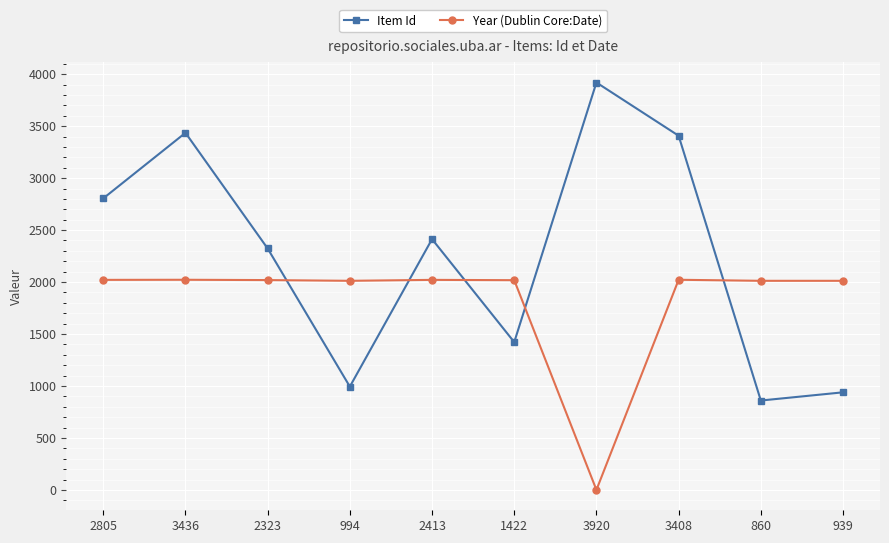

Between which two adjacent categories do Year (Dublin Core:Date) and Item Id first intersect?

2323 and 994